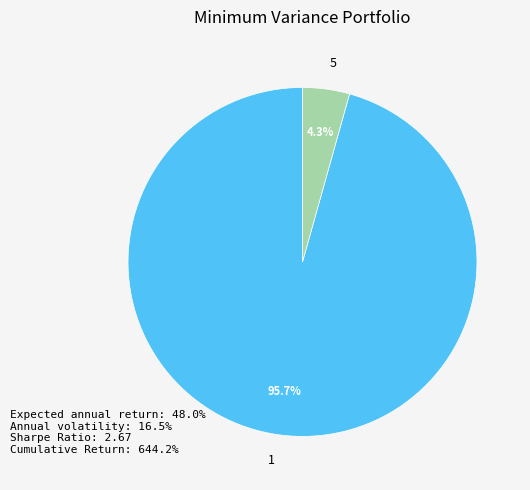

Does 5 account for over 50% of the chart?

No